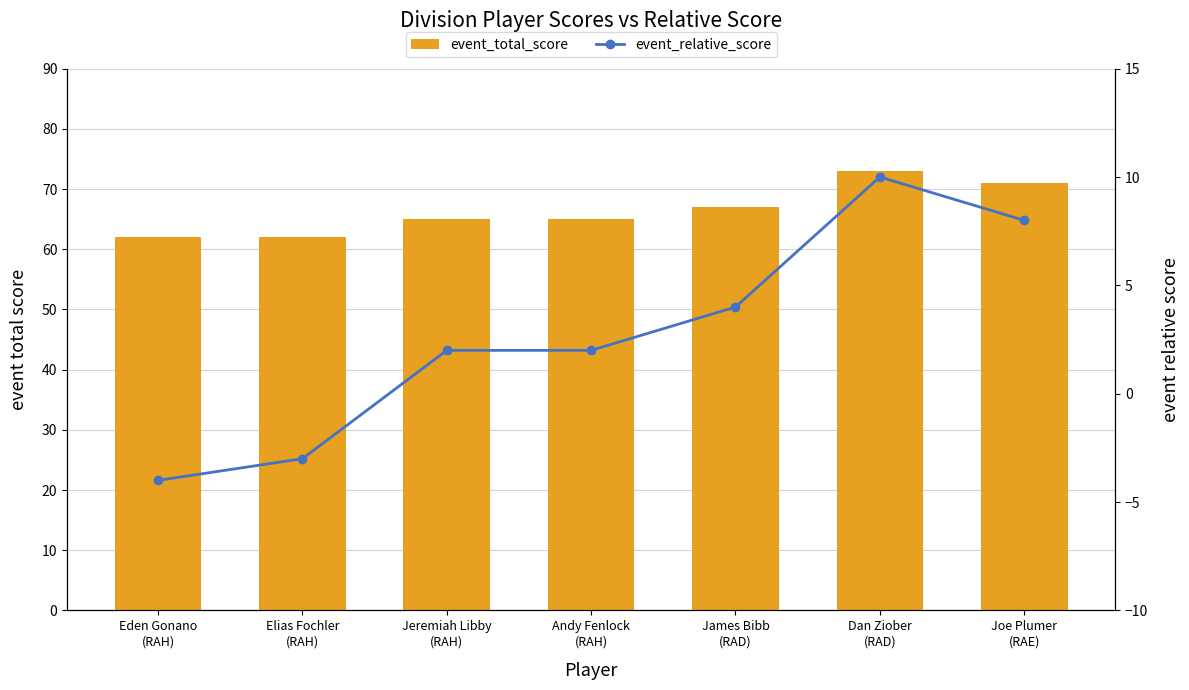

Reading left to right, transcribe all the data shown in this chart.

event_total_score: 62	62	65	65	67	73	71
event_relative_score: -4	-3	2	2	4	10	8